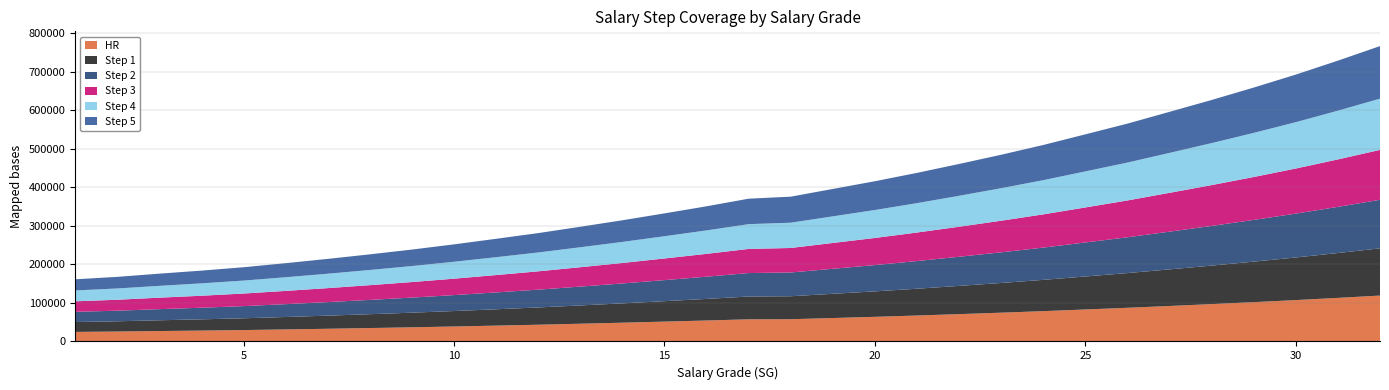

Reading left to right, list all the values displayed in this chart.

HR: 1=24823	2=25770	3=27057	4=28238	5=29589	6=31245	7=32972	8=34831	9=36772	10=38875	11=41130	12=43484	13=46062	14=48728	15=51558	16=54446	17=57511	18=57736	19=60866	20=63981	21=67373	22=70995	23=74751	24=78731	25=83075	26=87451	27=92185	28=97038	29=102126	30=107462	31=113189	32=119209
Step 1: 1=25660	2=26649	3=27975	4=29210	5=30607	6=32302	7=34081	8=35983	9=37976	10=40138	11=42456	12=44855	13=47497	14=50221	15=53114	16=56074	17=59231	18=59716	19=62930	20=66136	21=69618	22=73335	23=77186	24=81263	25=85714	26=90195	27=95076	28=100041	29=105243	30=110695	31=116544	32=122675
Step 2: 1=26497	2=27528	3=28893	4=30182	5=31625	6=33359	7=35190	8=37135	9=39180	10=41401	11=43782	12=46226	13=48932	14=51714	15=54670	16=57702	17=60951	18=61696	19=64994	20=68291	21=71863	22=75675	23=79621	24=83795	25=88353	26=92939	27=97967	28=103044	29=108360	30=113928	31=119899	32=126141
Step 3: 1=27334	2=28407	3=29811	4=31154	5=32643	6=34416	7=36299	8=38287	9=40384	10=42664	11=45108	12=47597	13=50367	14=53207	15=56226	16=59330	17=62671	18=63676	19=67058	20=70446	21=74108	22=78015	23=82056	24=86327	25=90992	26=95683	27=100858	28=106047	29=111477	30=117161	31=123254	32=129607
Step 4: 1=28171	2=29286	3=30729	4=32126	5=33661	6=35473	7=37408	8=39439	9=41588	10=43927	11=46434	12=48968	13=51802	14=54700	15=57782	16=60958	17=64391	18=65656	19=69122	20=72601	21=76353	22=80355	23=84491	24=88859	25=93631	26=98427	27=103749	28=109050	29=114594	30=120394	31=126609	32=133073
Step 5: 1=29008	2=30165	3=31647	4=33098	5=34679	6=36530	7=38517	8=40591	9=42792	10=45190	11=47760	12=50339	13=53237	14=56193	15=59338	16=62586	17=66111	18=67636	19=71186	20=74756	21=78598	22=82695	23=86926	24=91391	25=96270	26=101171	27=106640	28=112053	29=117711	30=123627	31=129964	32=136539